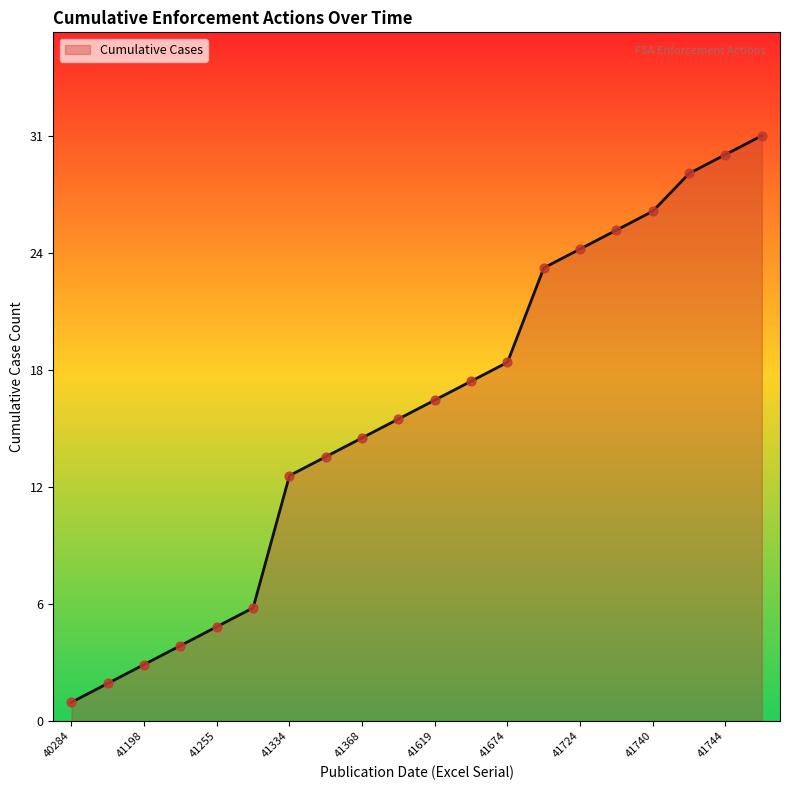

Does the chart have visible grid lines?

No